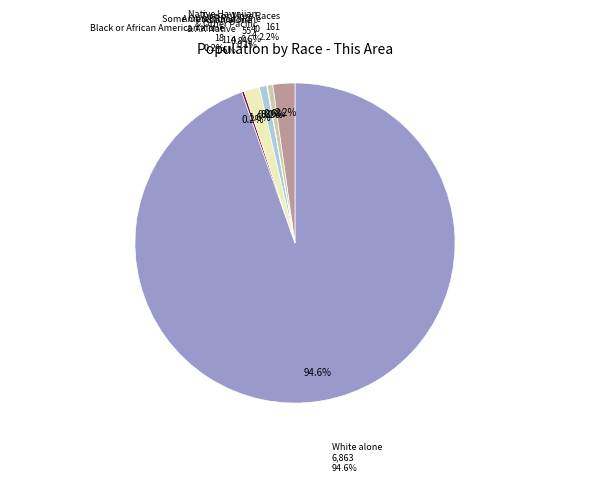

To the nearest percent, what percentage of the pie is Two or More Races?

2%